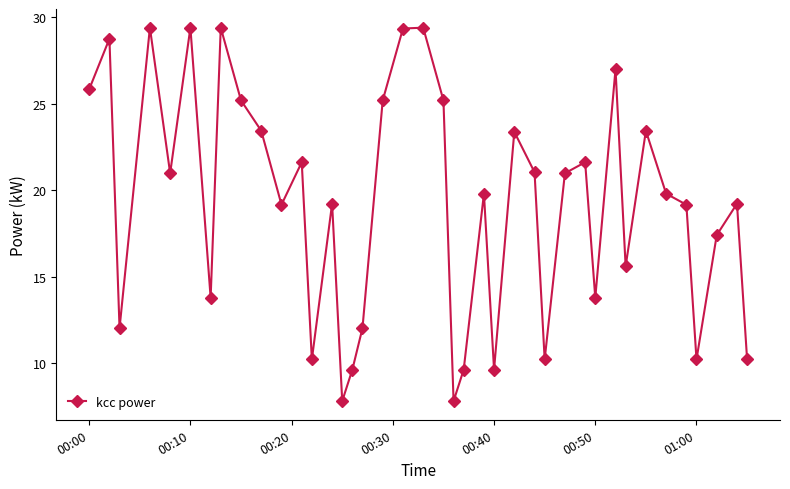

What is the average value?

19.2